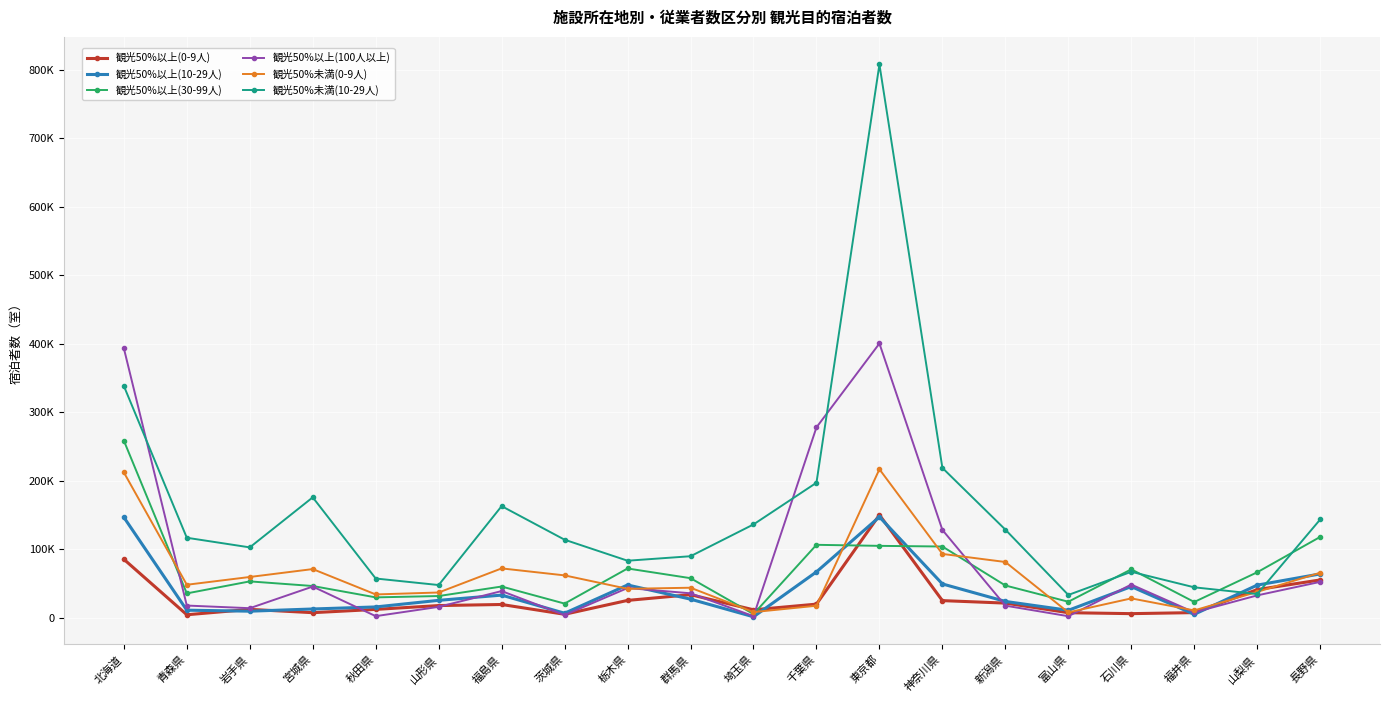

How many intersections are there between 観光50%以上(0-9人) and 観光50%以上(30-99人)?

4